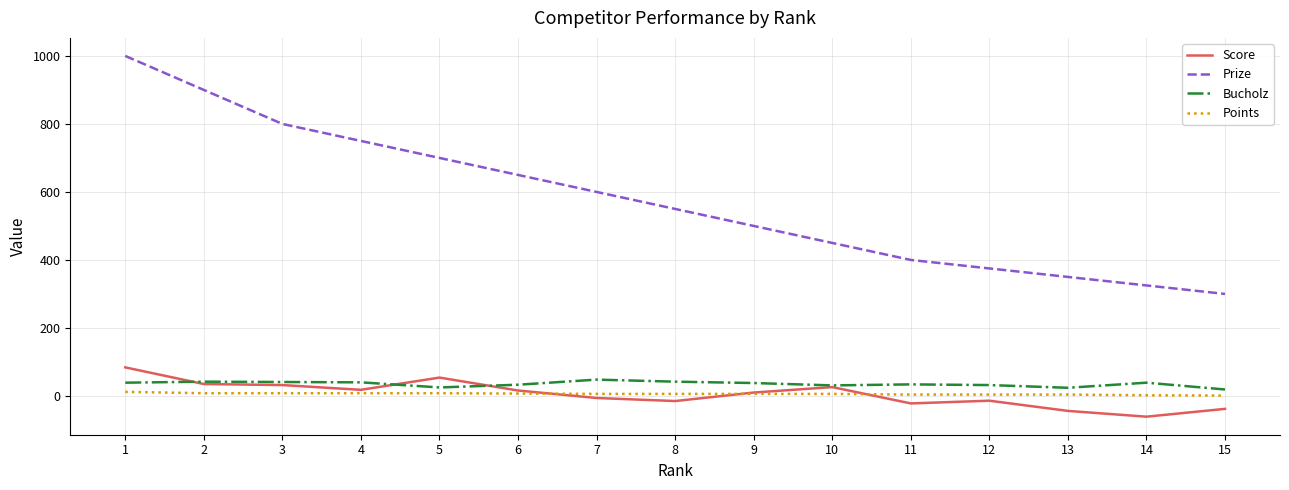

Is this an area chart (filled region under the line)?

No